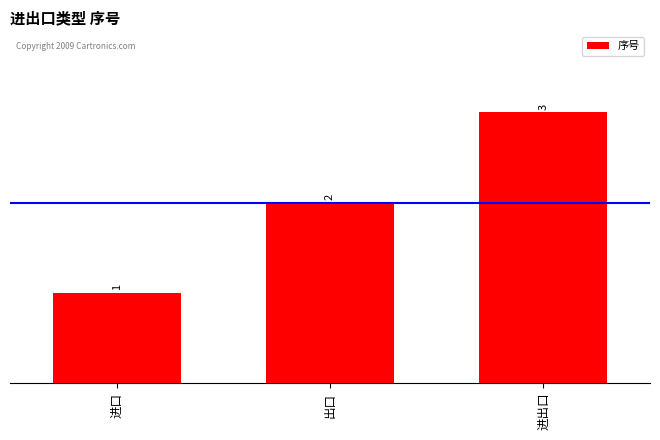

Is it true that the value at 进出口 is 1?

False